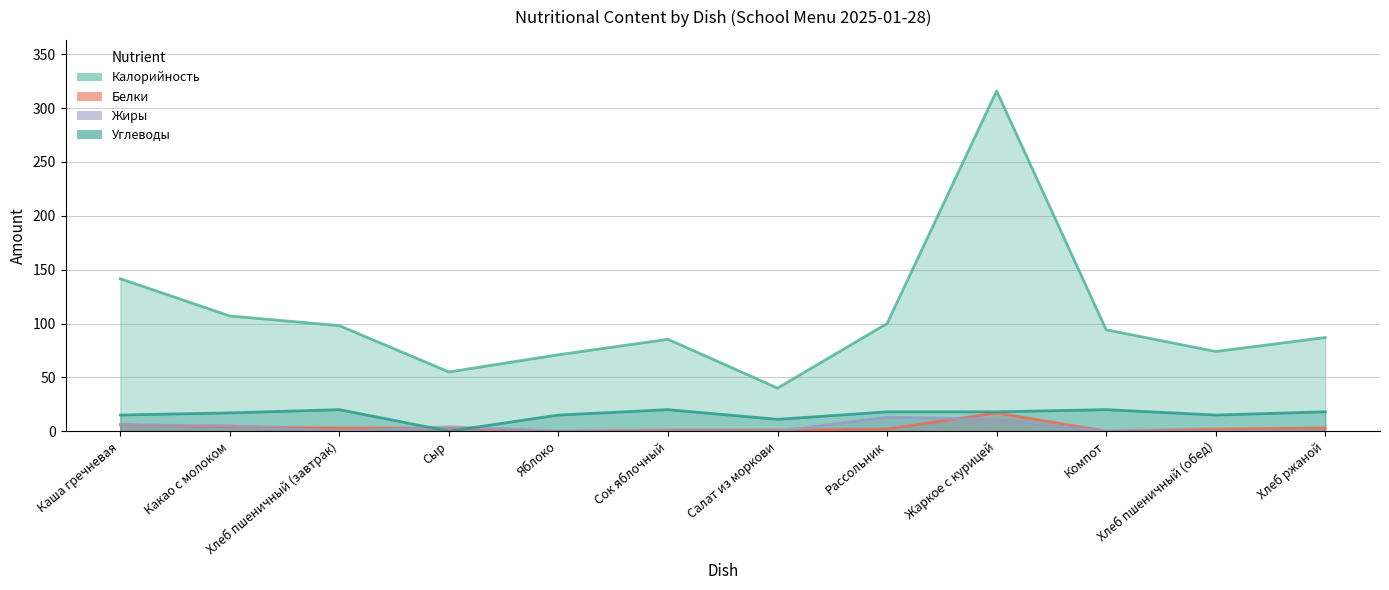

What is the difference between the maximum and minimum values in the Калорийность series?

276.0